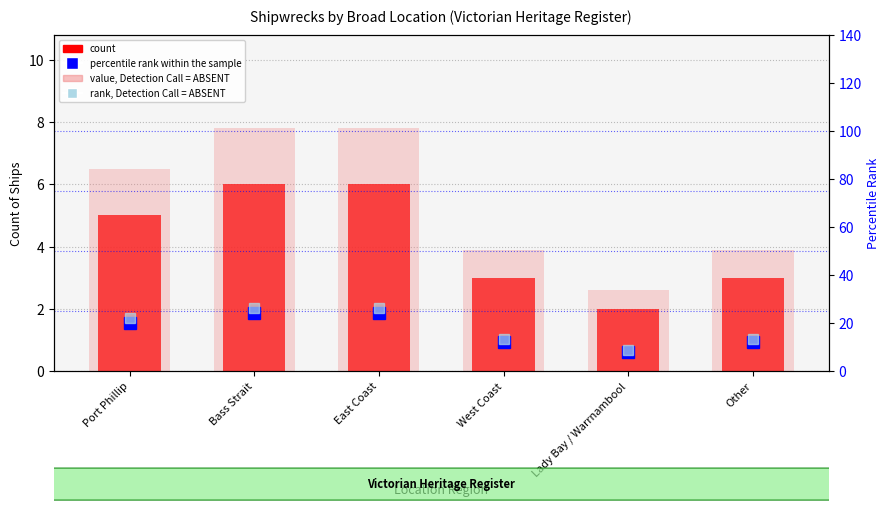

Reading left to right, extract all data points from this chart.

count: 5.0	6.0	6.0	3.0	2.0	3.0
value, Detection Call = ABSENT: 6.5	7.8	7.8	3.9	2.6	3.9
percentile rank within the sample: 20.0	24.0	24.0	12.0	8.0	12.0
rank, Detection Call = ABSENT: 22.0	26.4	26.4	13.2	8.8	13.2